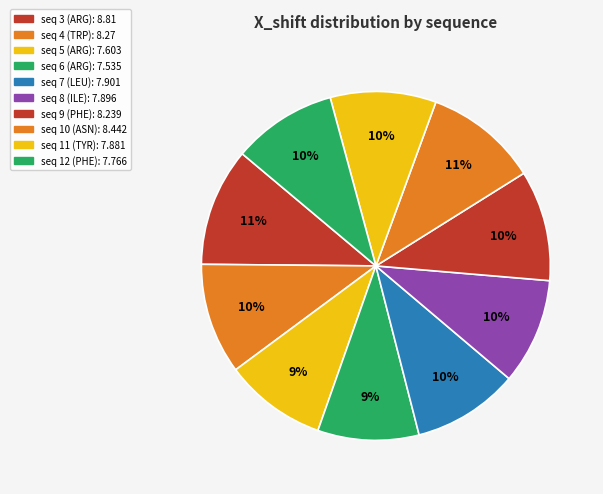

What is the smallest slice in the pie chart?

6